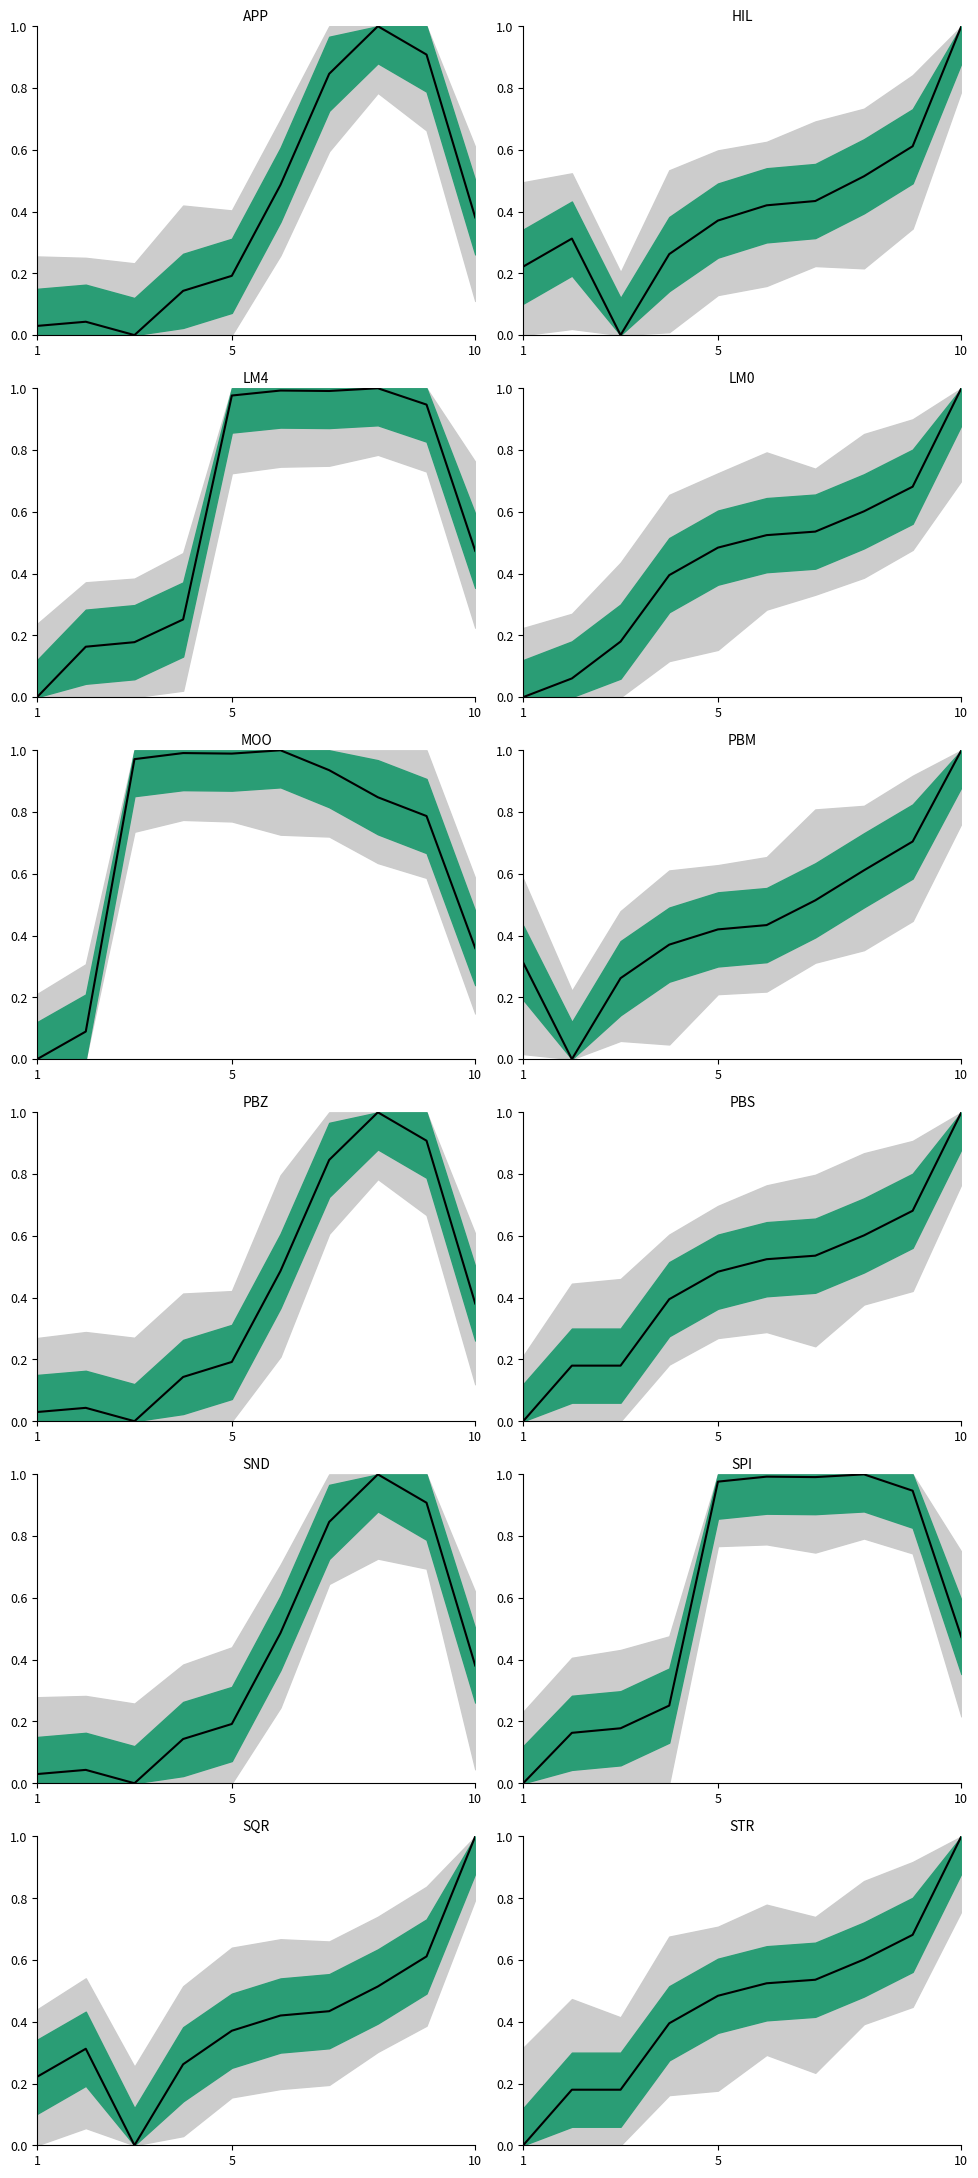

How many interior local peaks does the F_SCH006 series have?

2